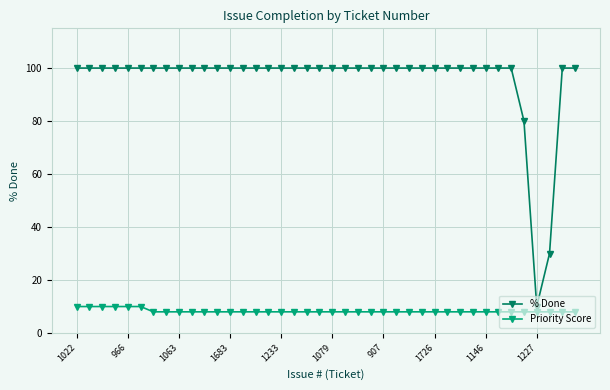

What are all the series names shown in the legend?

% Done, Priority Score